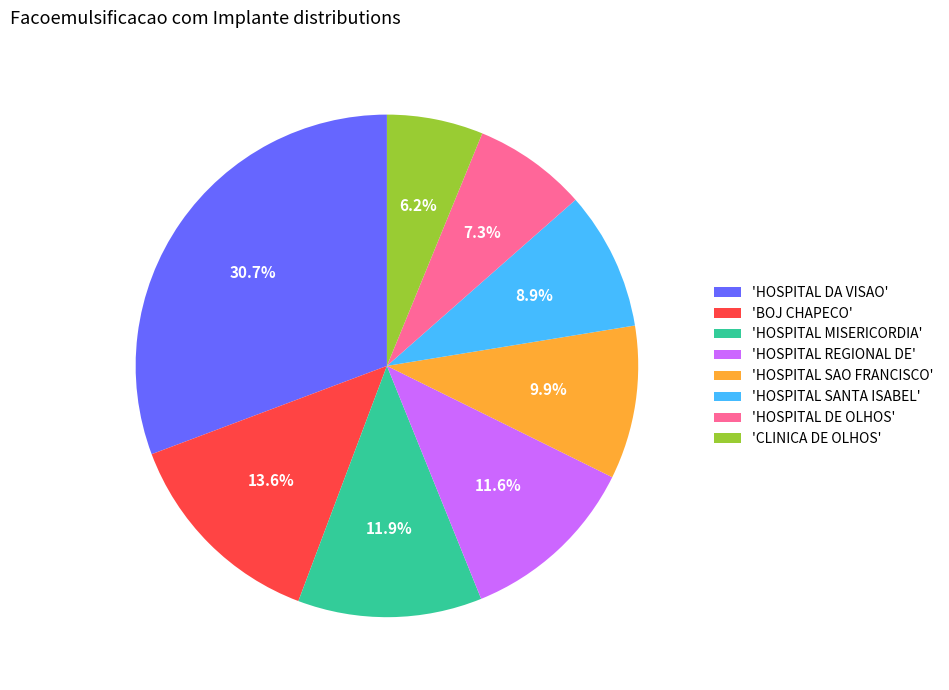

How many segments does this pie chart have?

8